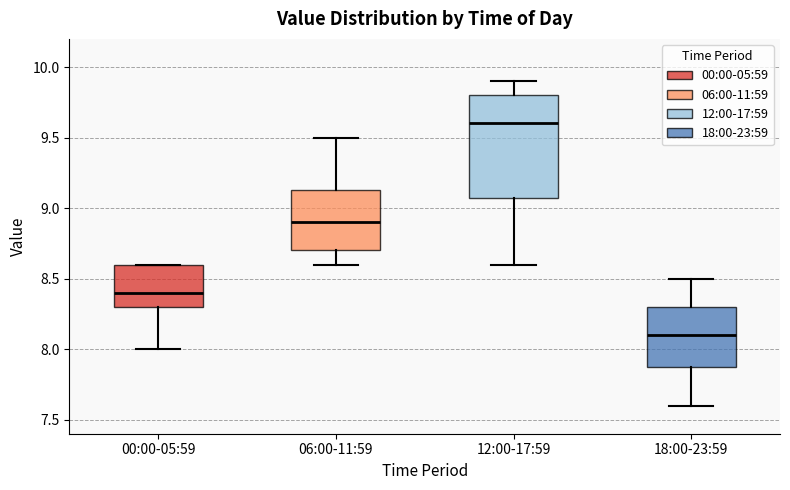

Comparing the boxes themselves (not the whiskers), which one is the tallest?

12:00-17:59